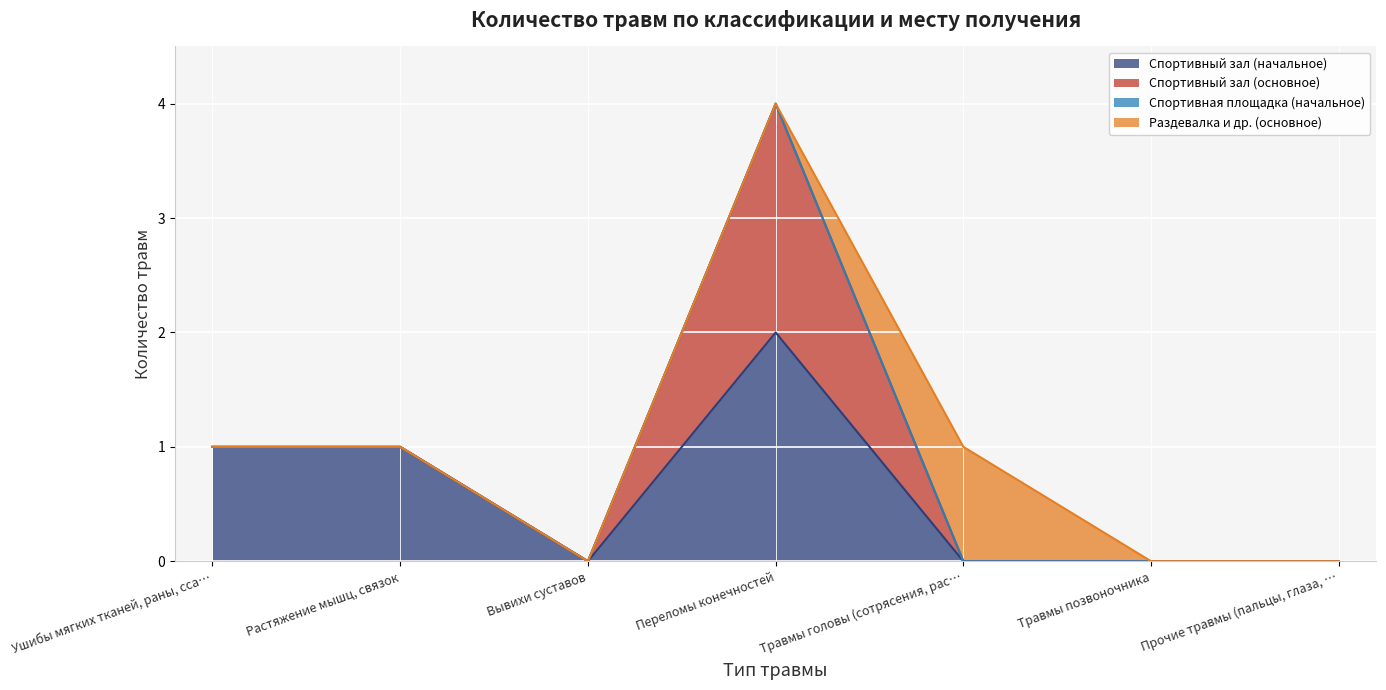

Where is the first local minimum for Спортивный зал (начальное)?

Вывихи суставов